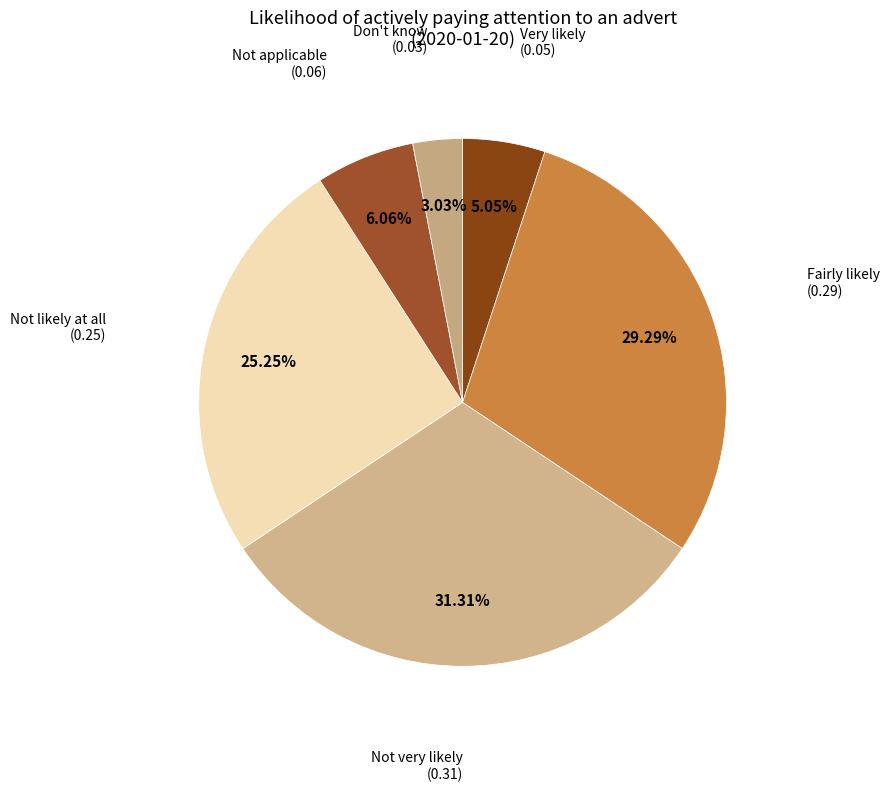

Is there a majority slice in this chart?

No